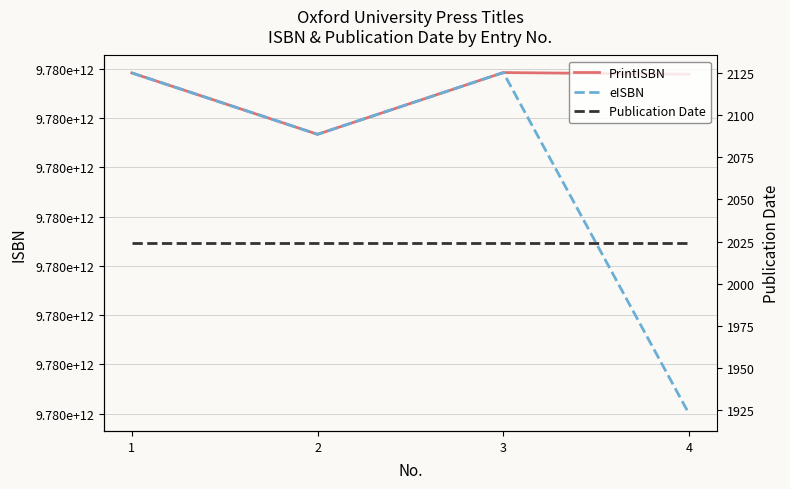

At which label does PrintISBN reach its peak?

3